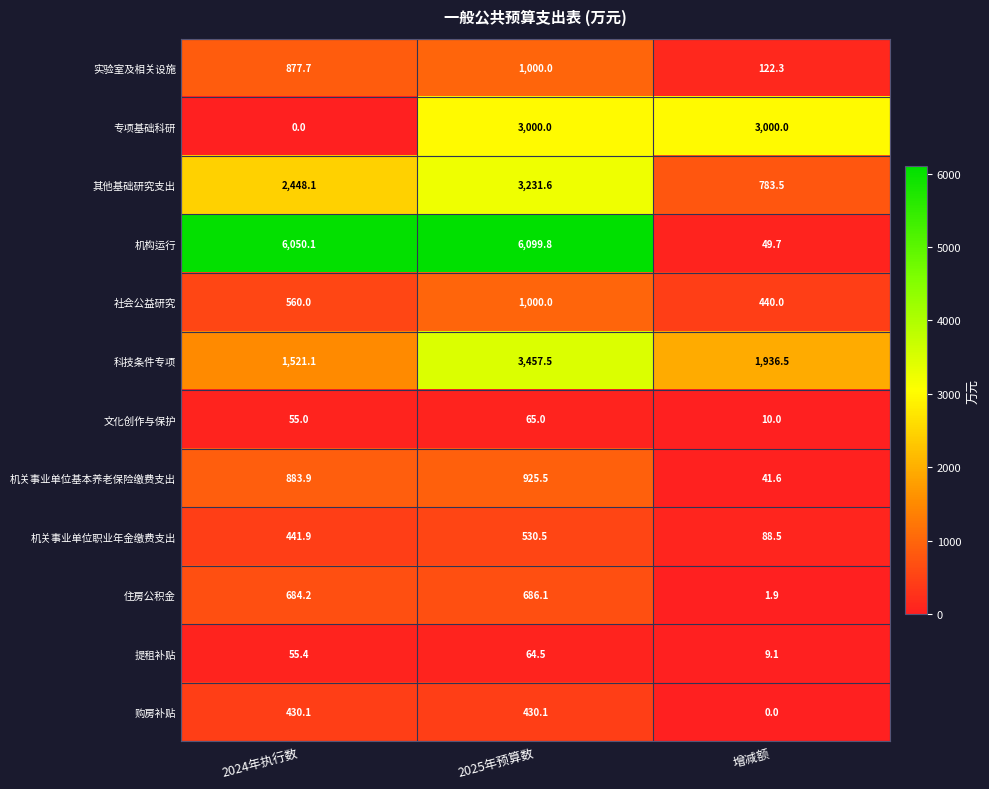

What is the highest value of the 专项基础科研 series?

3000.0